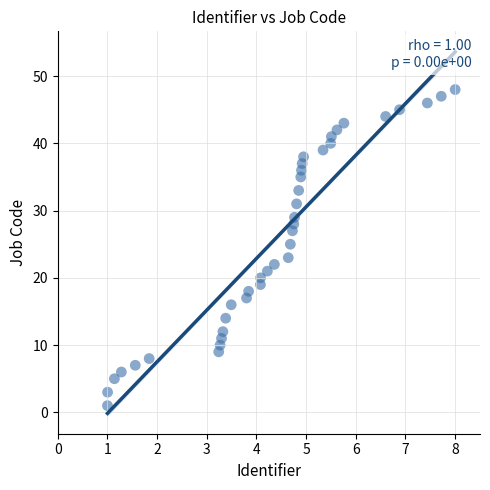

What is the range of Y values (max minus min)?

47